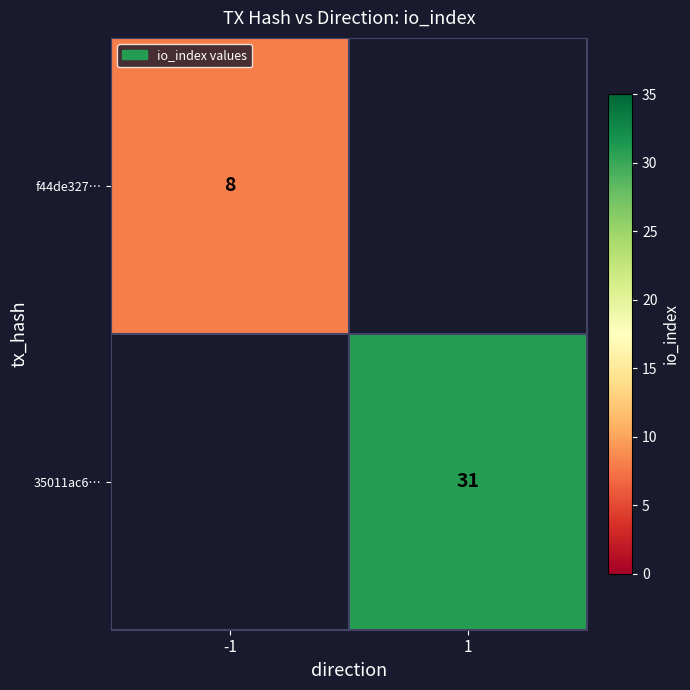

True or false: 35011ac6… has a value of 31 at 1.

True